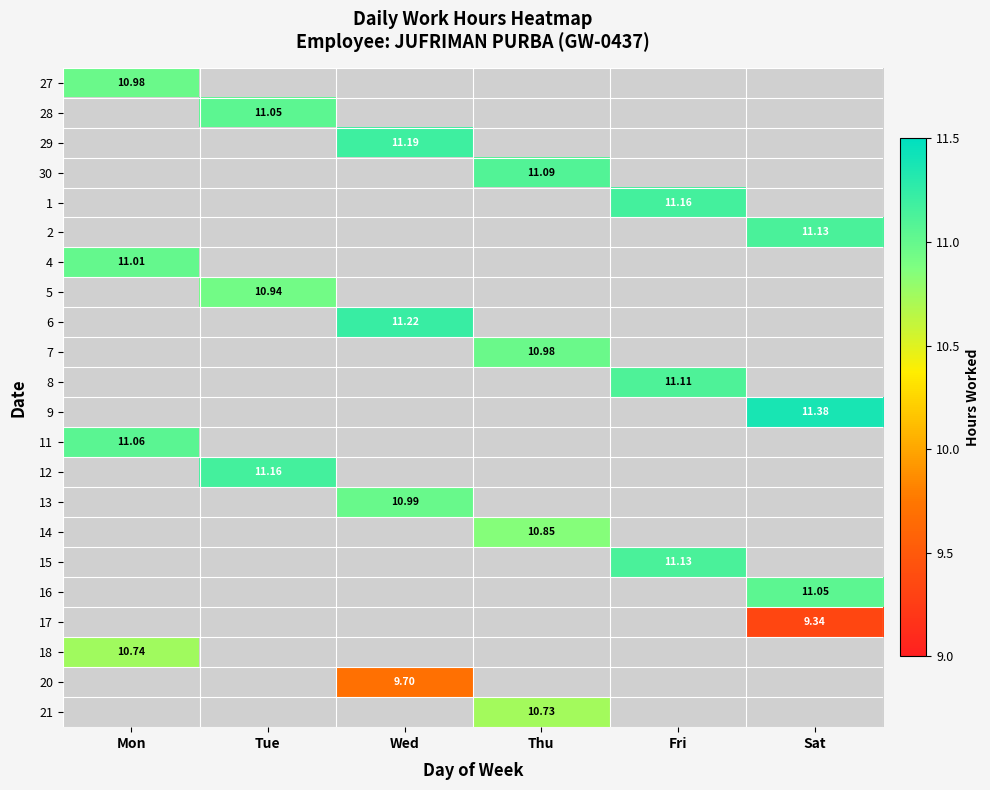

How many positive values does the 8 series have?

1